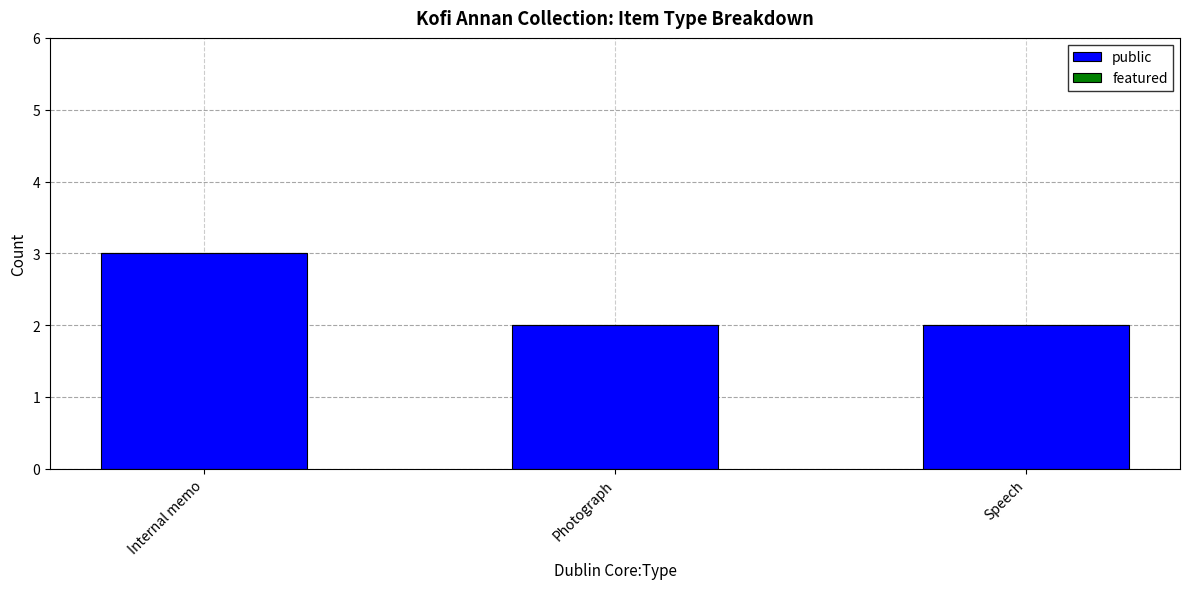

What is the ratio of the value at Photograph to the value at Internal memo?

0.7